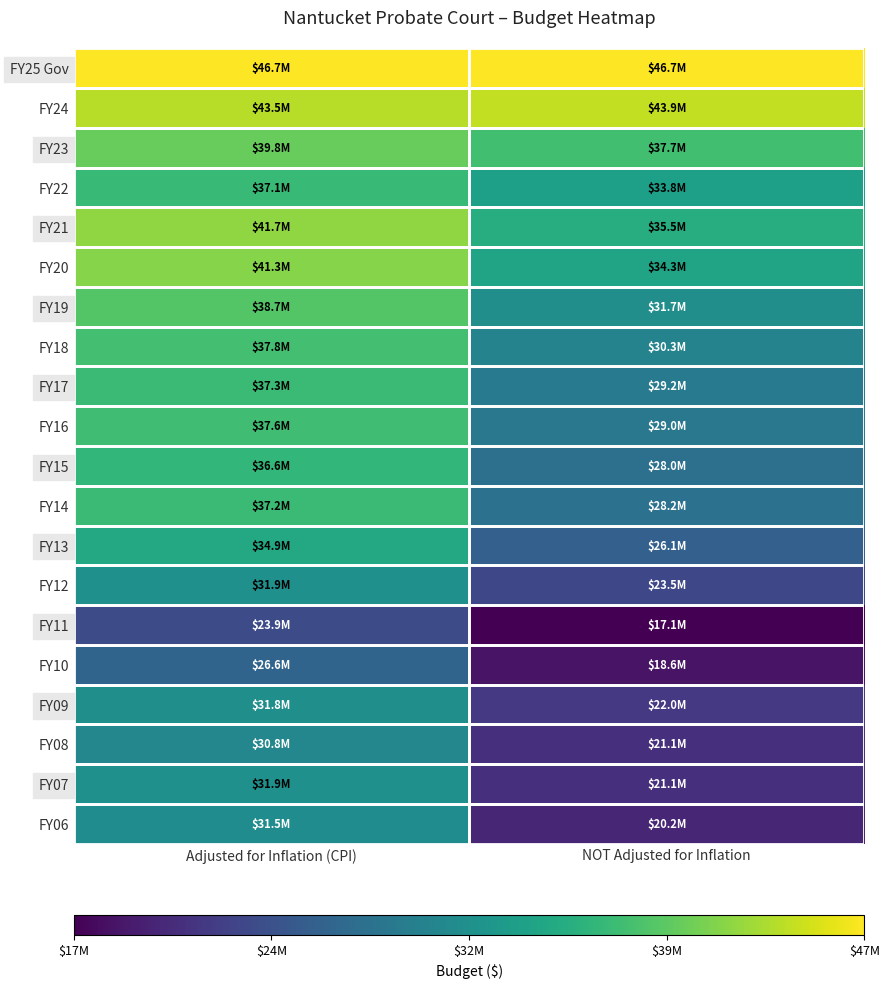

What is the smallest value displayed?

17062062